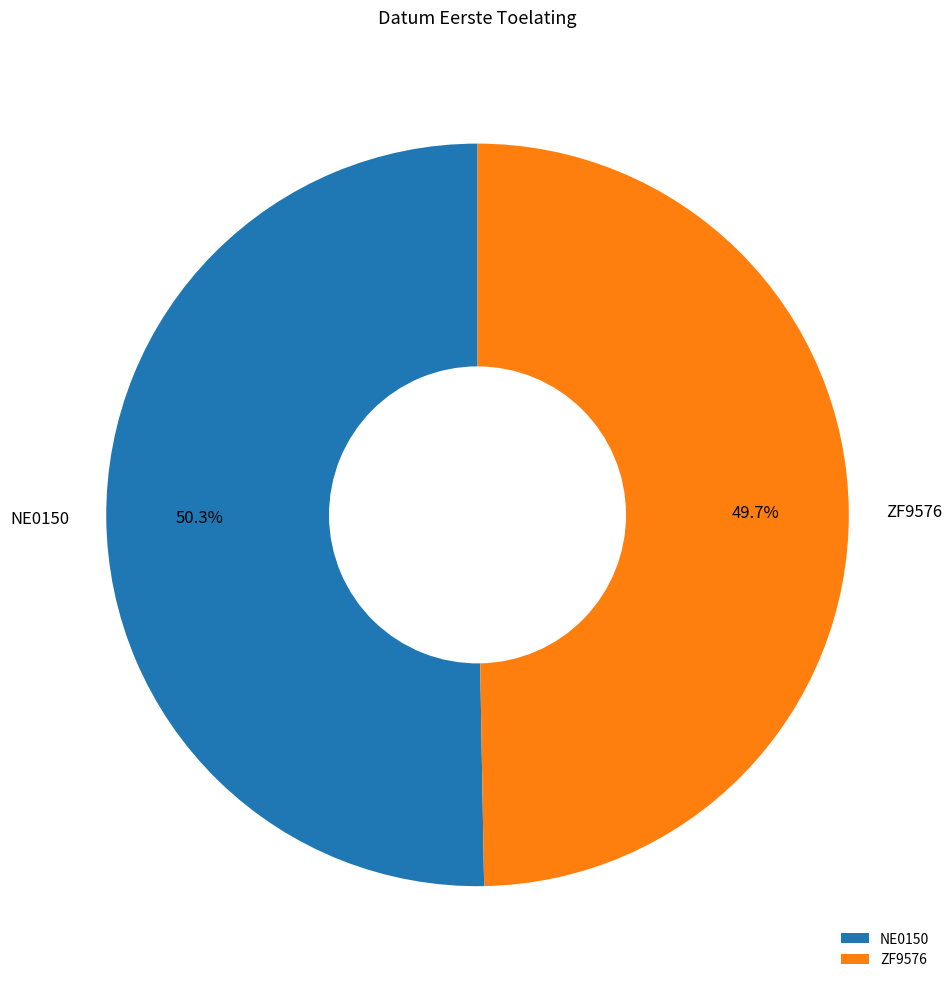

Which category accounts for the majority?

NE0150